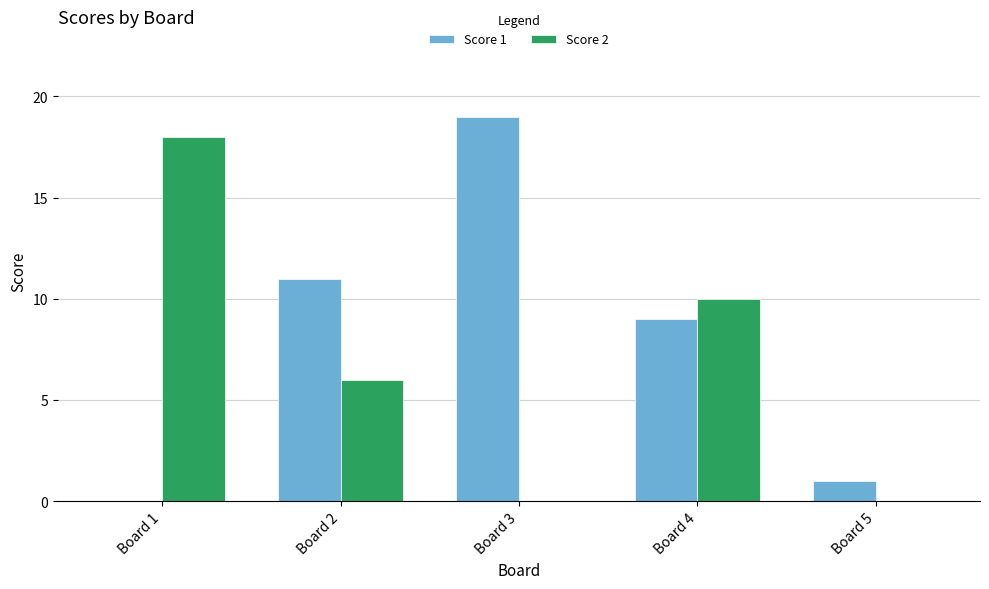

Is it true that Score 1 equals 1 at Board 5?

True